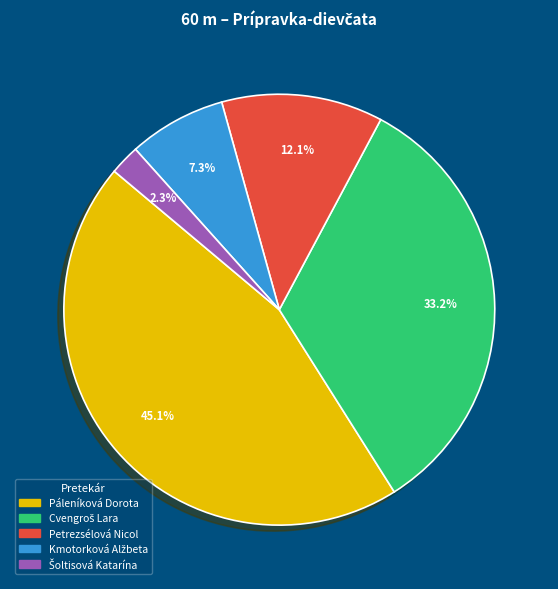

Which slice is the largest?

Páleníková Dorota